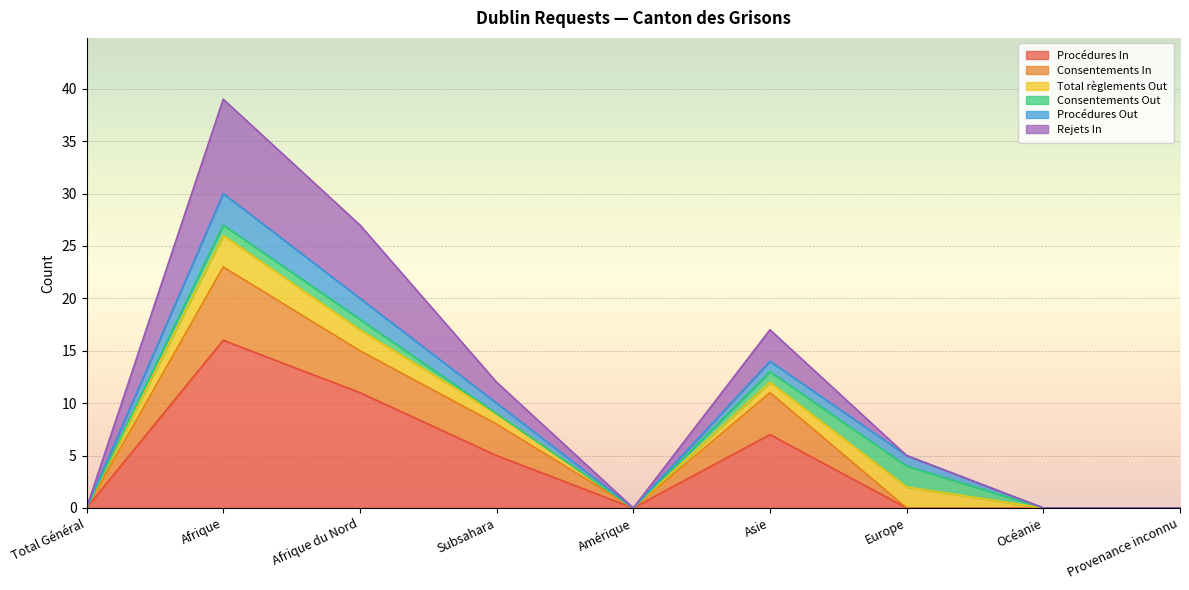

At which label does Procédures In reach its peak?

Afrique